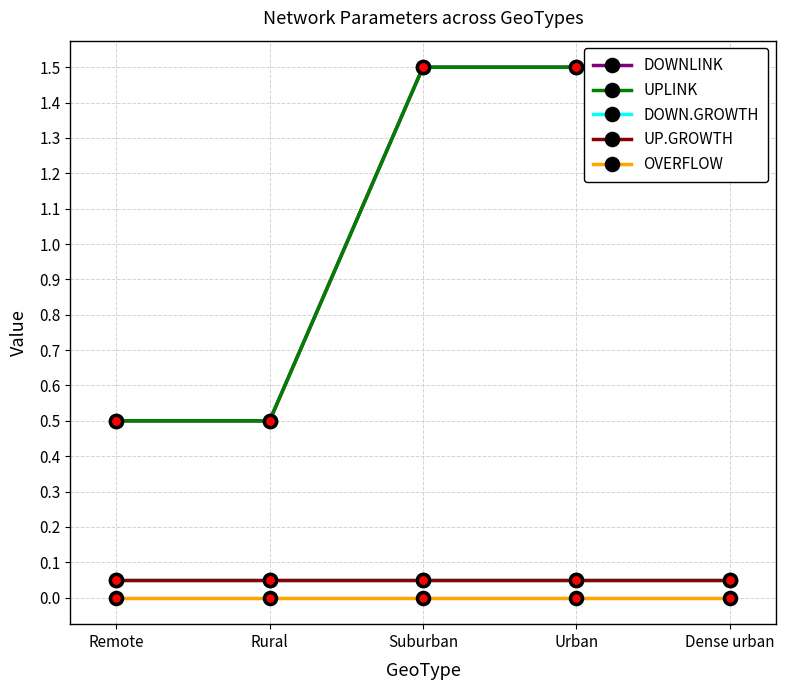

Is this an area chart (filled region under the line)?

No